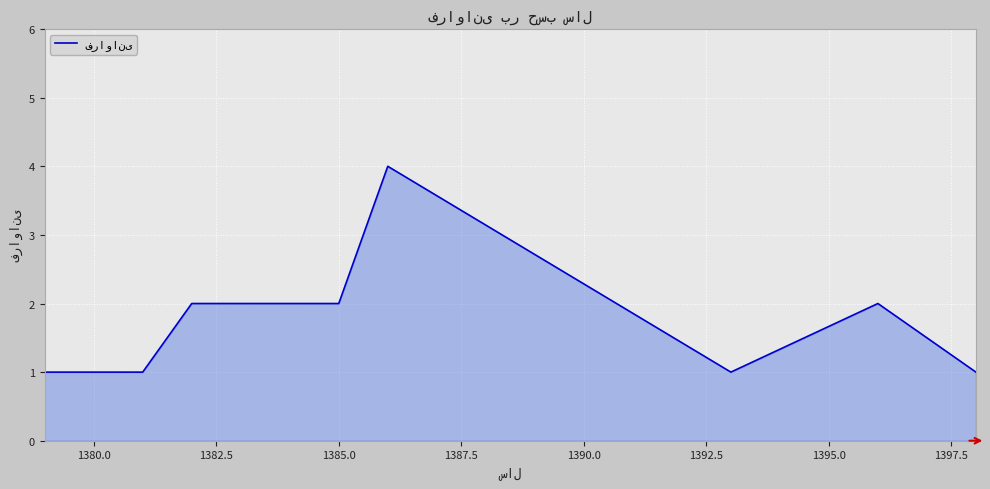

How many lines are shown in the chart?

1